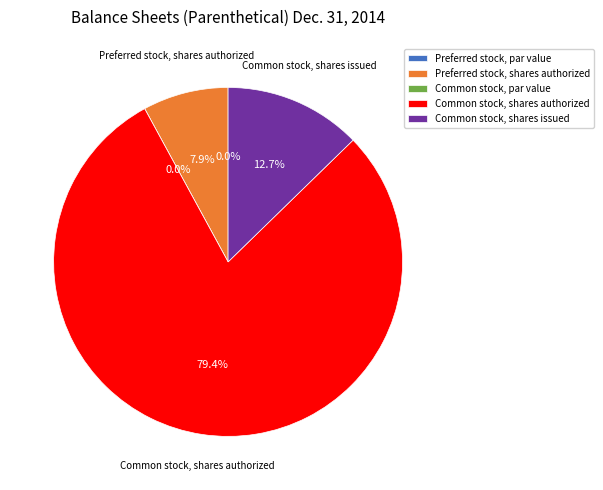

The Common stock, par value slice represents 13% of the pie. True or false?

False